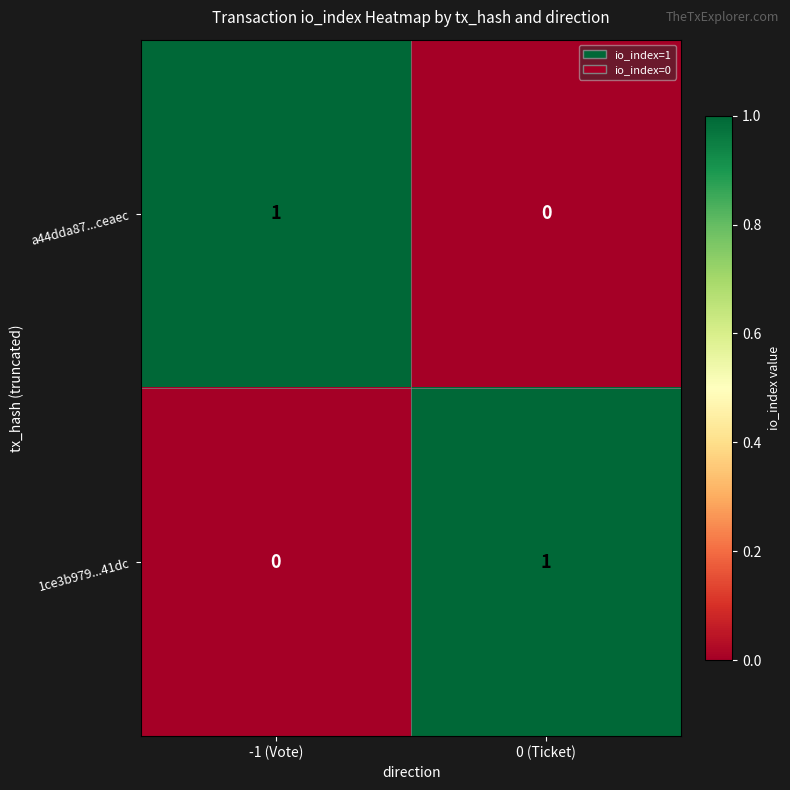

How many categories are shown in the chart?

2